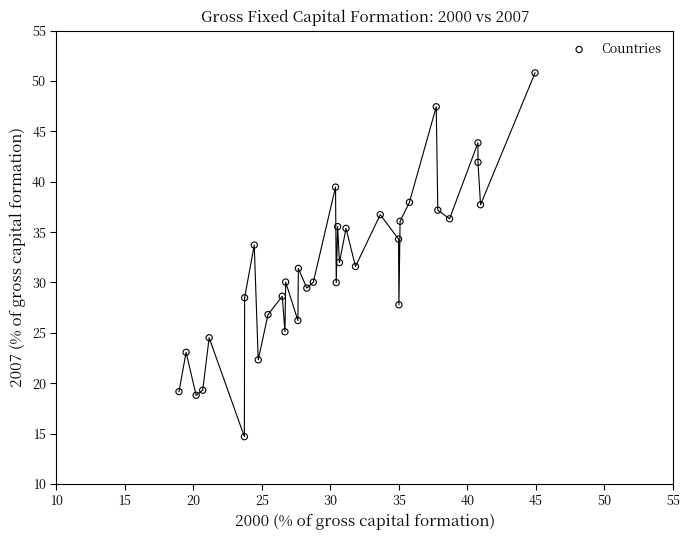

What is the range of X values (max minus min)?

26.0